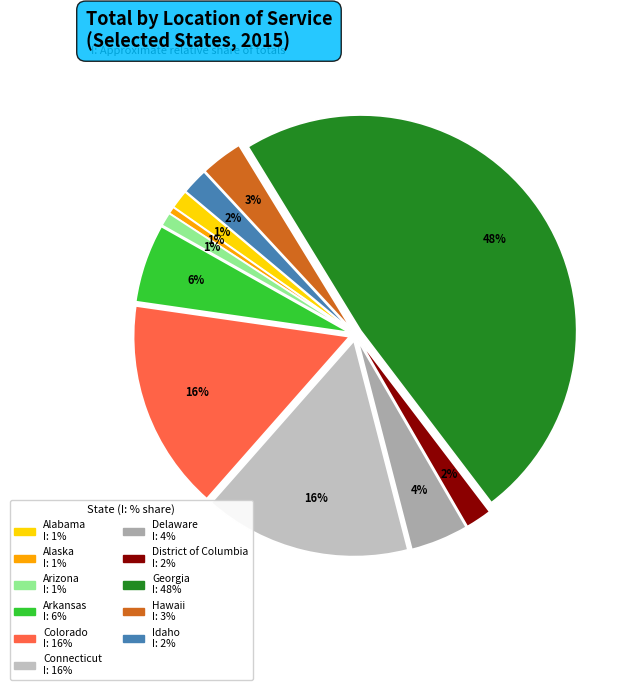

To the nearest percent, what percentage of the pie is Idaho?

2%